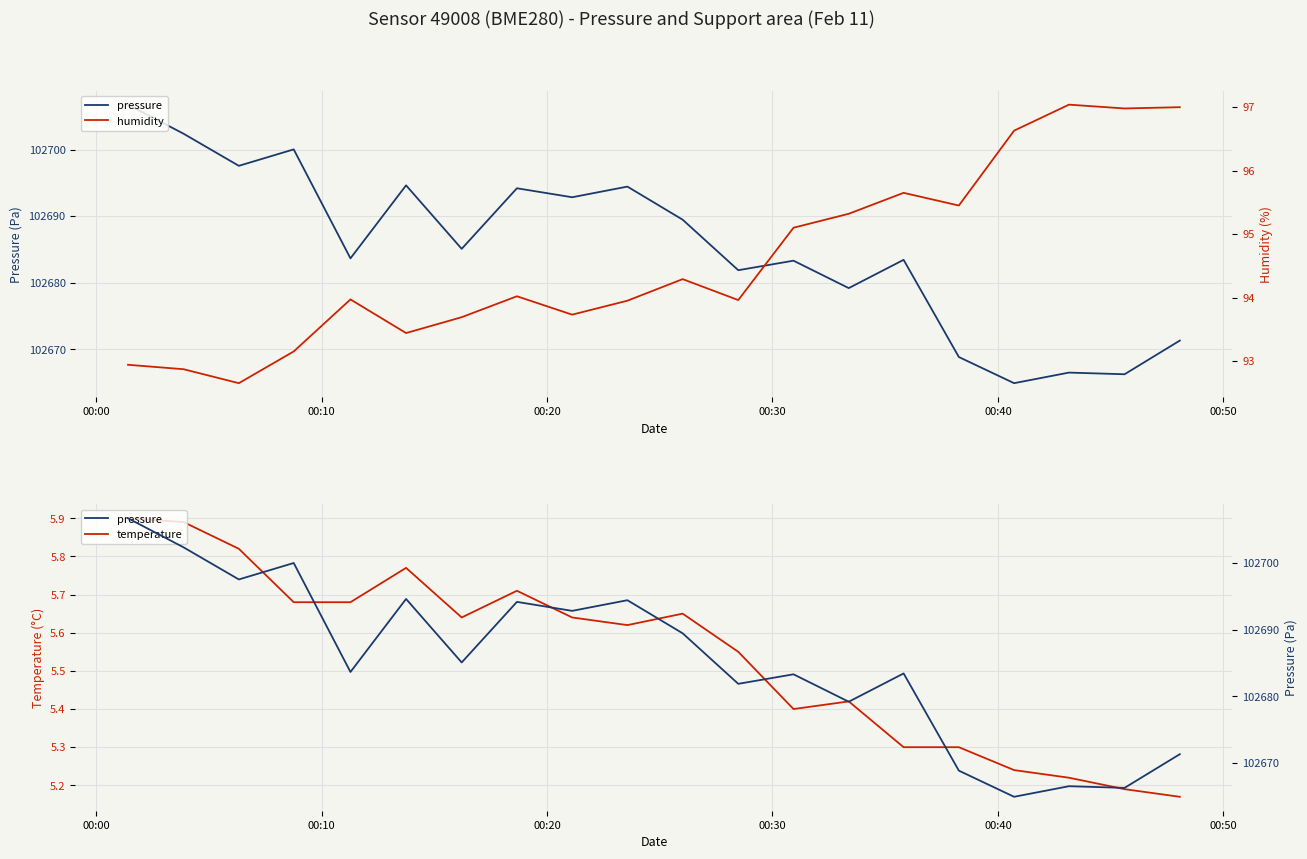

True or false: humidity and temperature intersect in this chart.

False